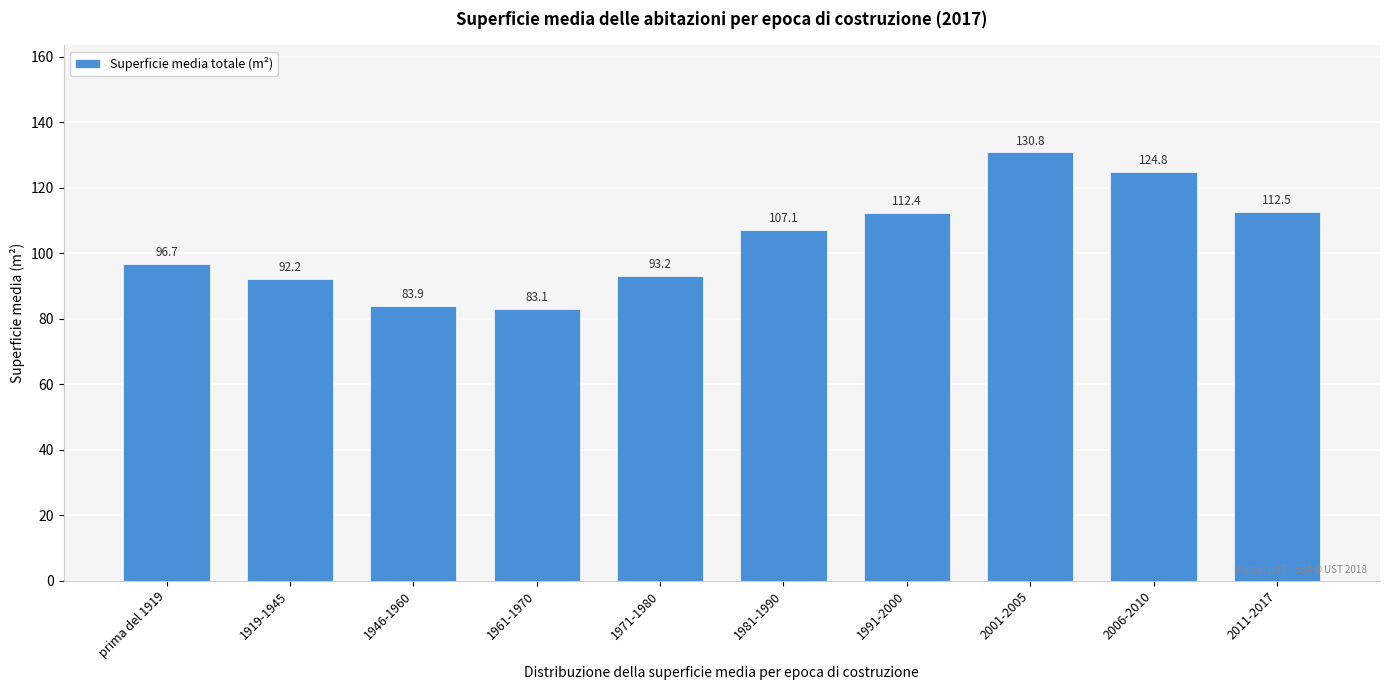

Reading left to right, list all the values displayed in this chart.

96.7	92.2	83.9	83.1	93.2	107.1	112.4	130.8	124.8	112.5